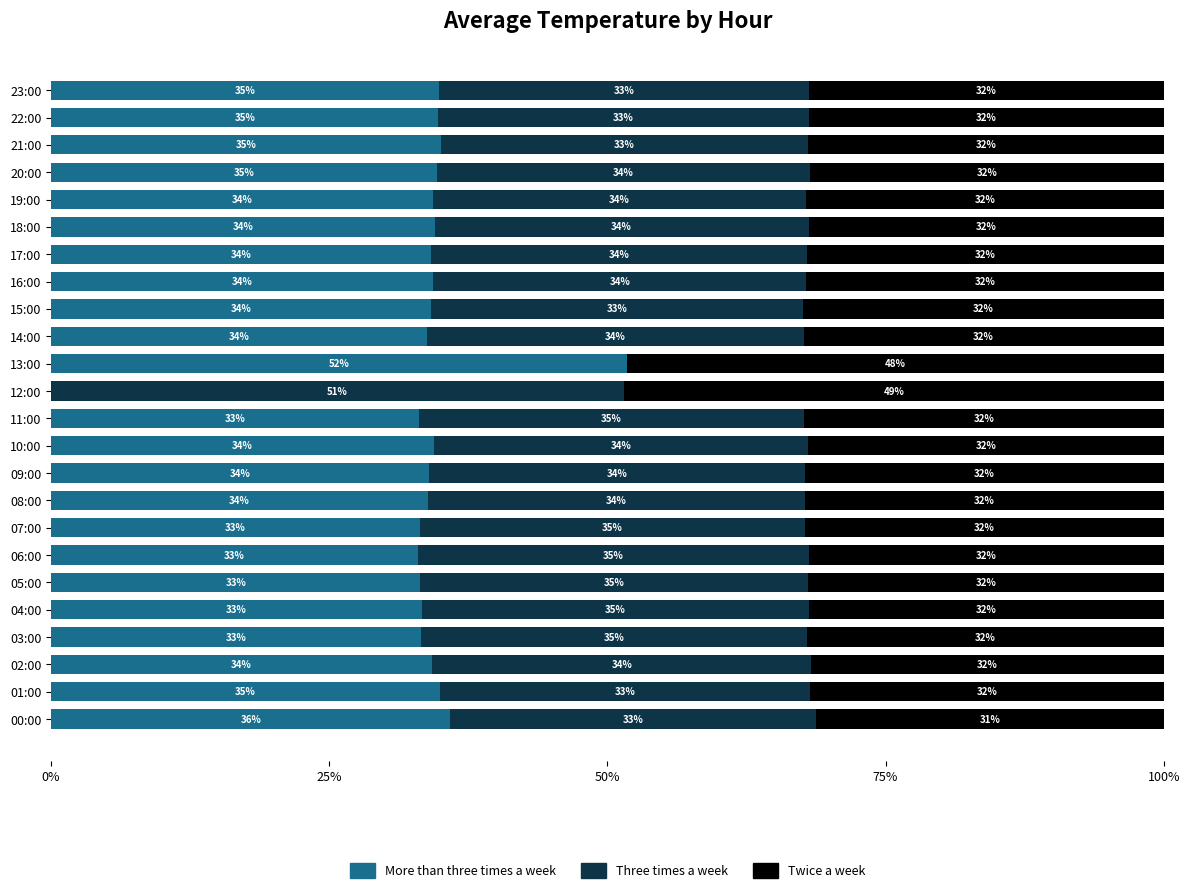

At which label is More than three times a week closest to 25?

06:00